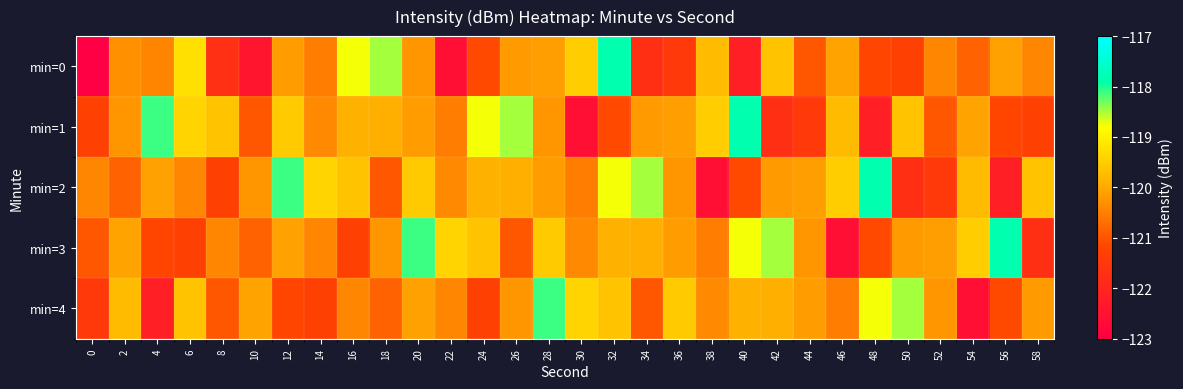

What is the total value across all series at 28?

-598.2